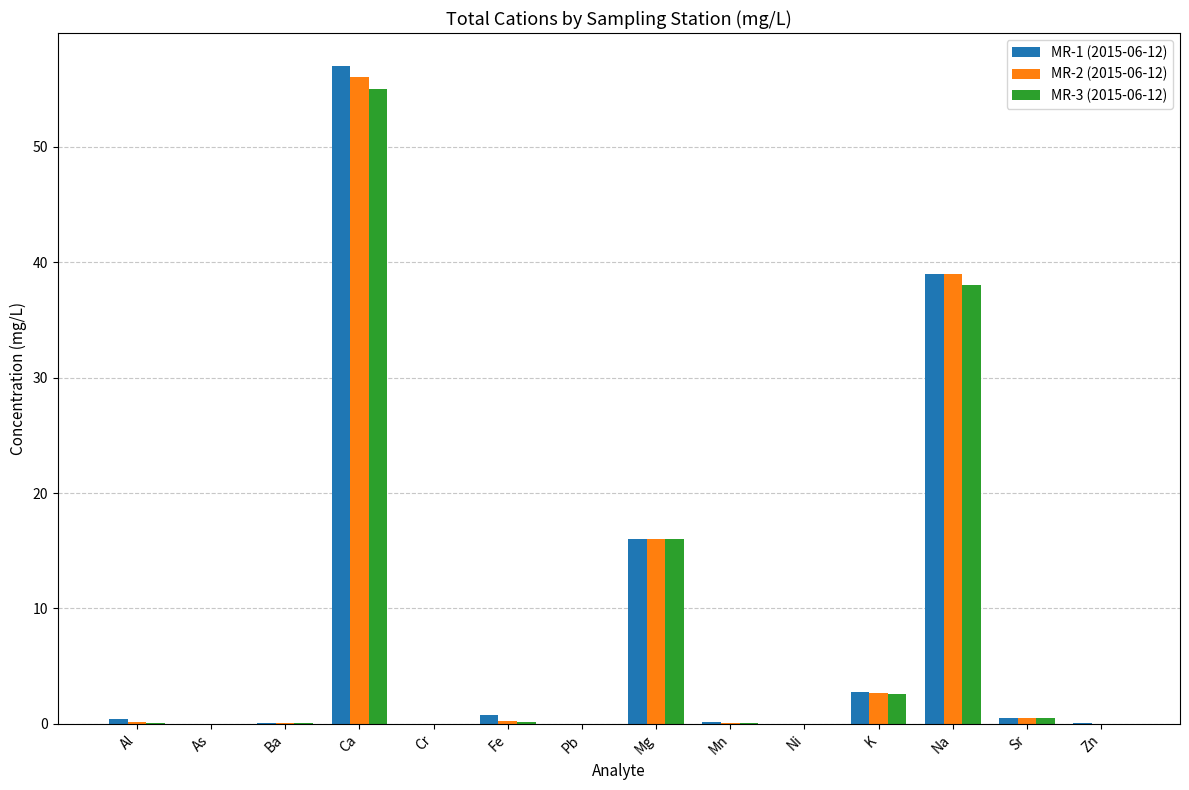

At which category is the sum across all series the highest?

Ca